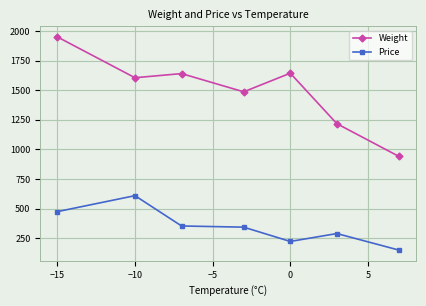

True or false: Weight has more than 0 points higher than both neighbors.

True